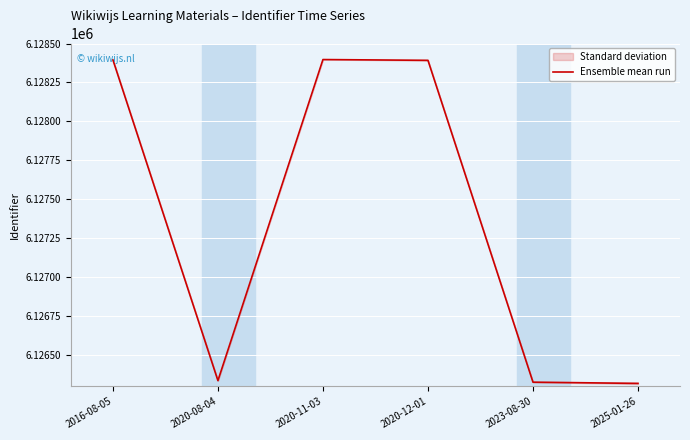

Reading left to right, transcribe all the data shown in this chart.

6128395	6126337	6128397	6128392	6126327	6126319